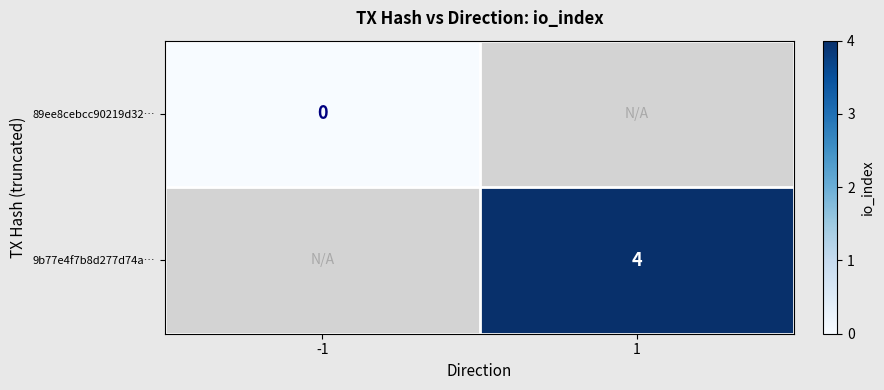

At which category does the chart reach its peak across all series?

1